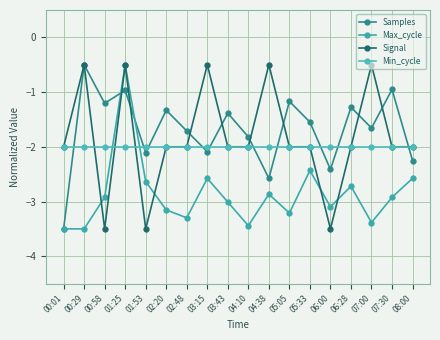

How many Signal values are between -2 and 0?

15